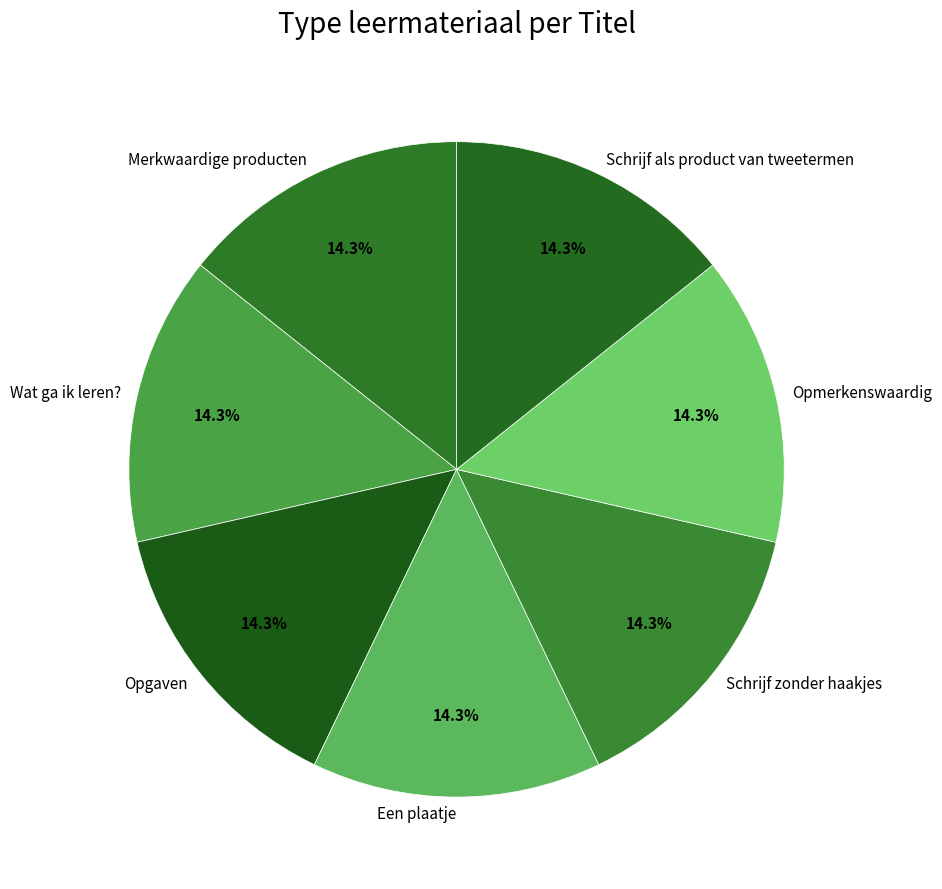

True or false: Schrijf zonder haakjes accounts for 23% of the total.

False